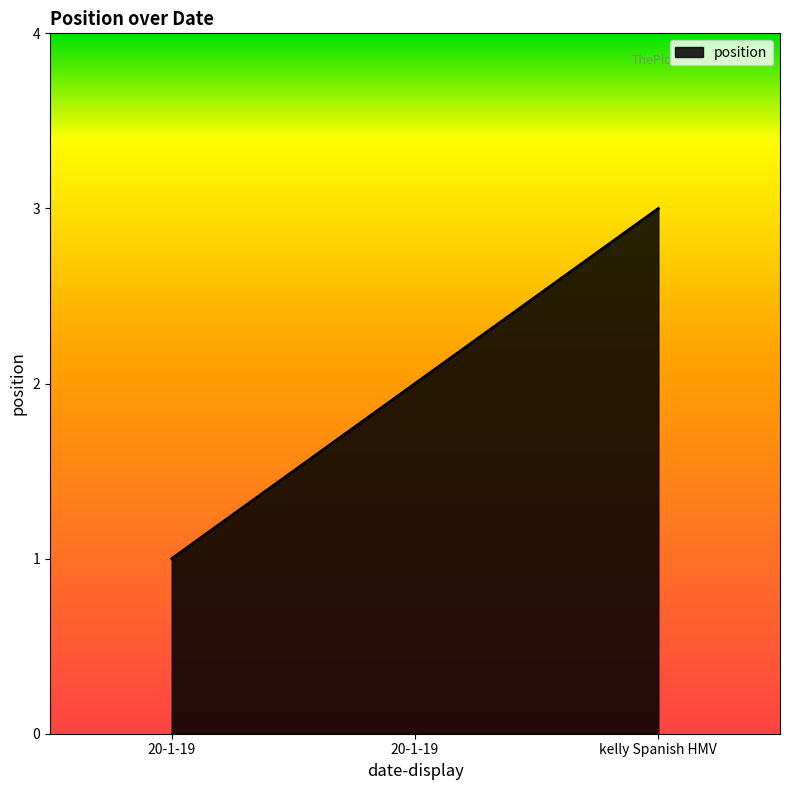

What is the minimum value shown in the chart?

1